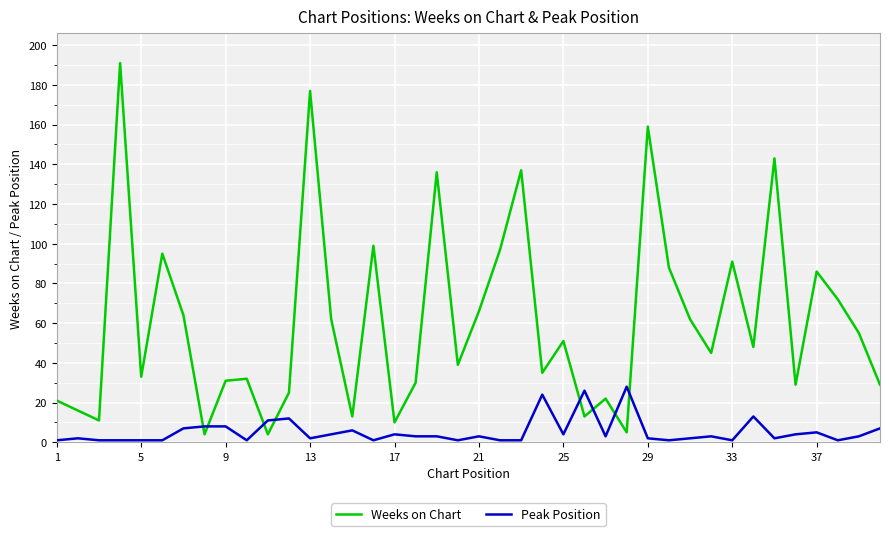

List the series in order of their overall mean, lowest first.

Peak Position, Weeks on Chart